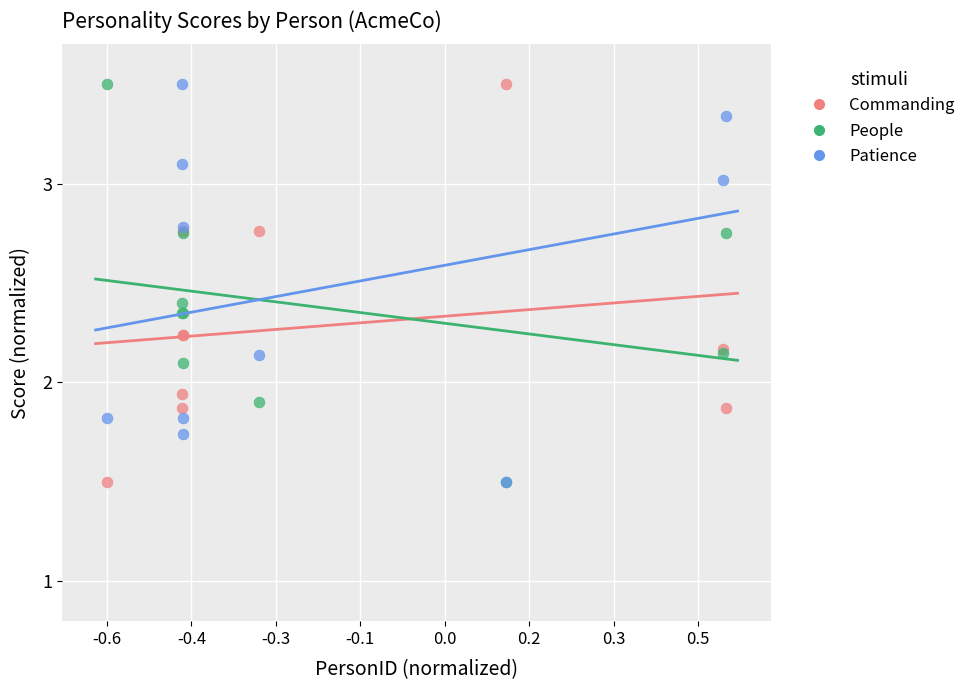

What are all the series names shown in the legend?

Commanding, People, Patience